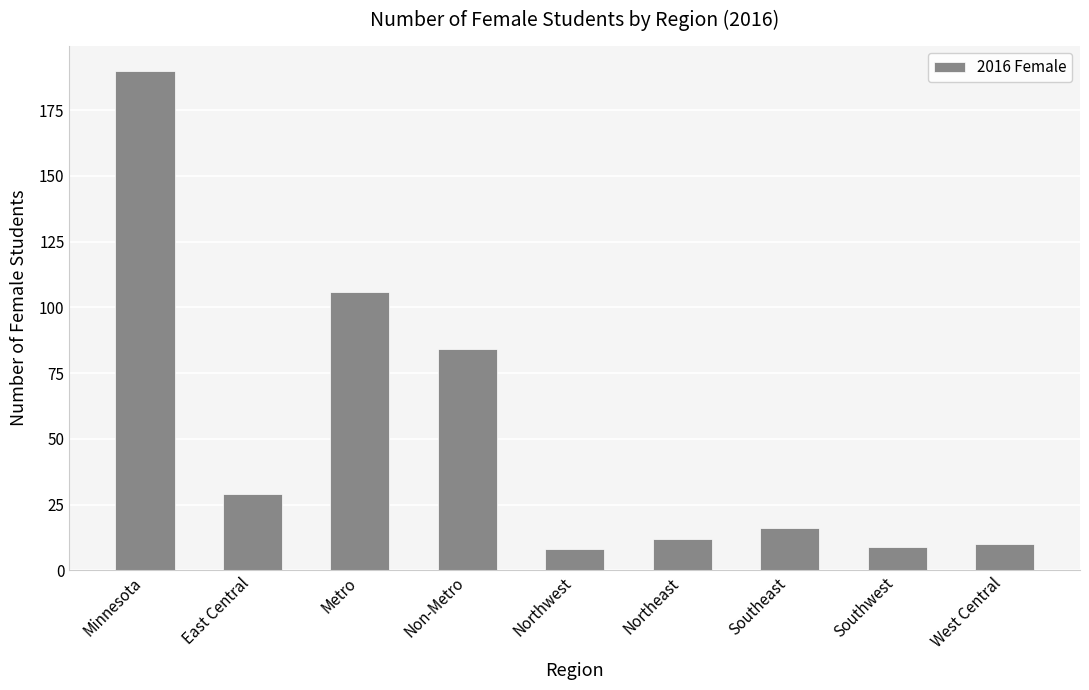

The chart shows a value of 12 at Northeast. True or false?

True